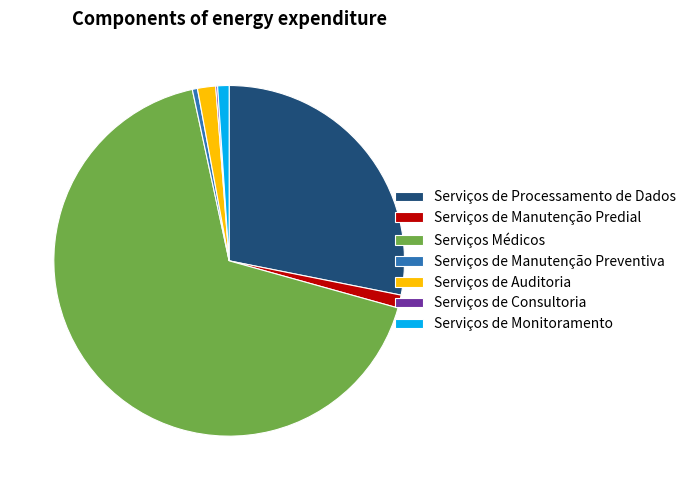

The Serviços de Manutenção Predial slice represents 11% of the pie. True or false?

False